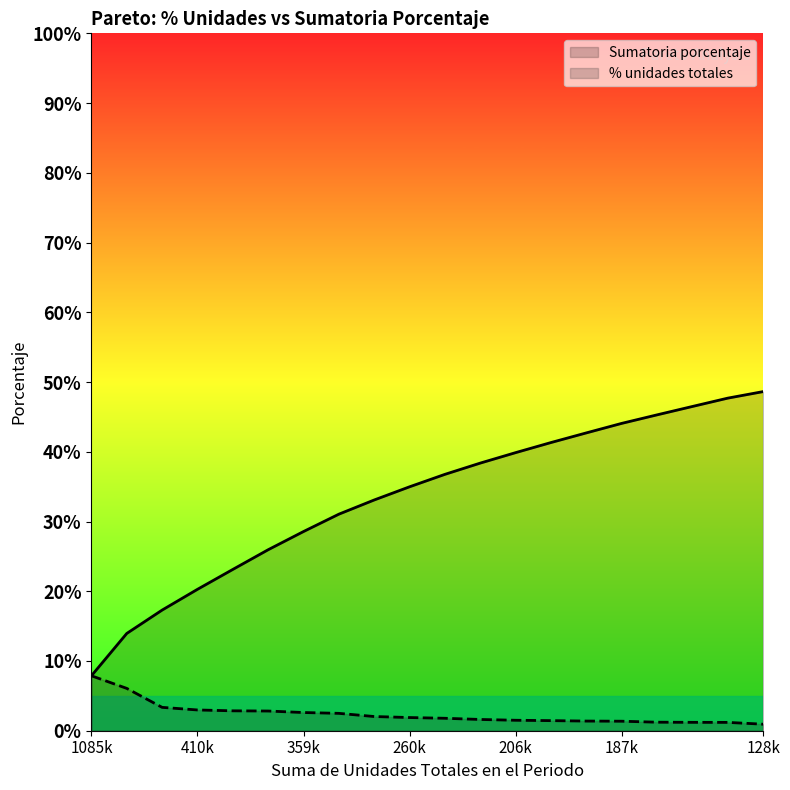

At how many categories does at least one series exceed 0?

20